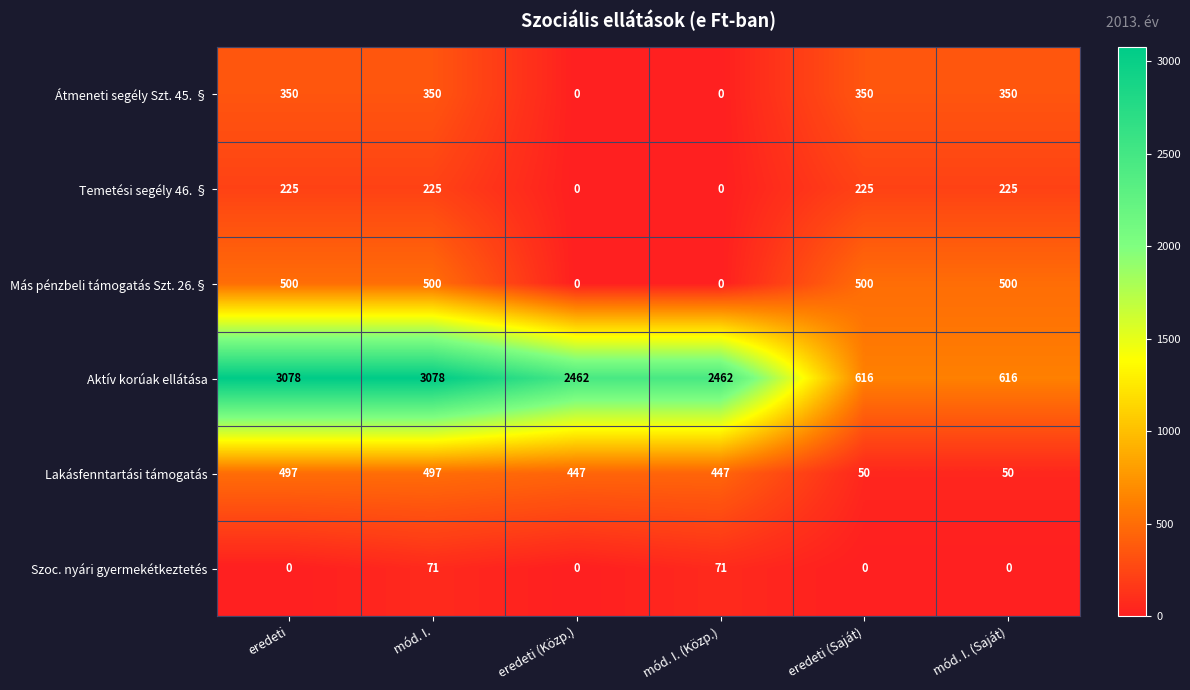

What is the difference between the Lakásfenntartási támogatás values at eredeti (Közp.) and eredeti?

50